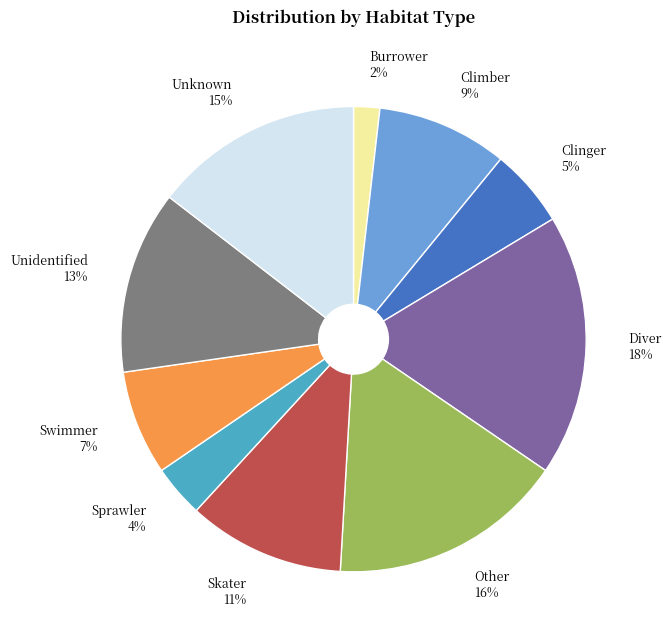

Combined, do Unidentified and Diver account for over 50%?

No